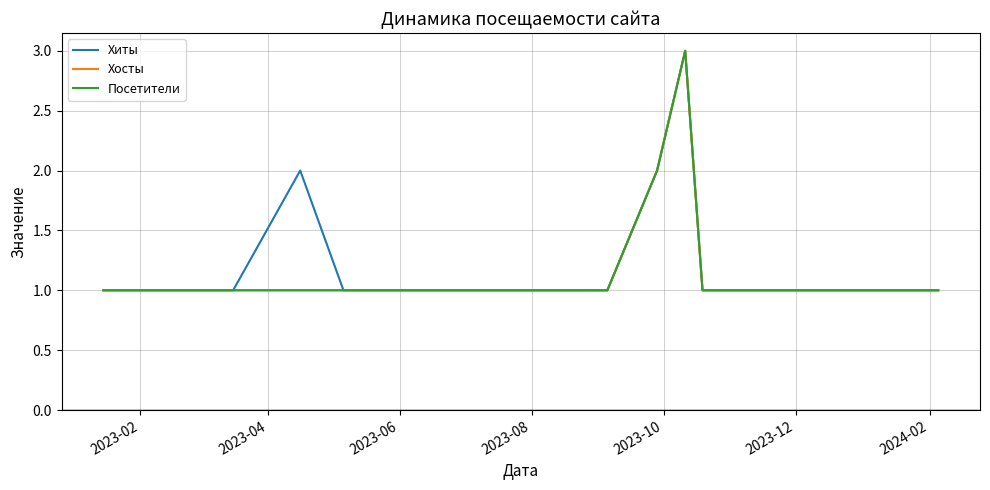

Does the chart have visible grid lines?

Yes